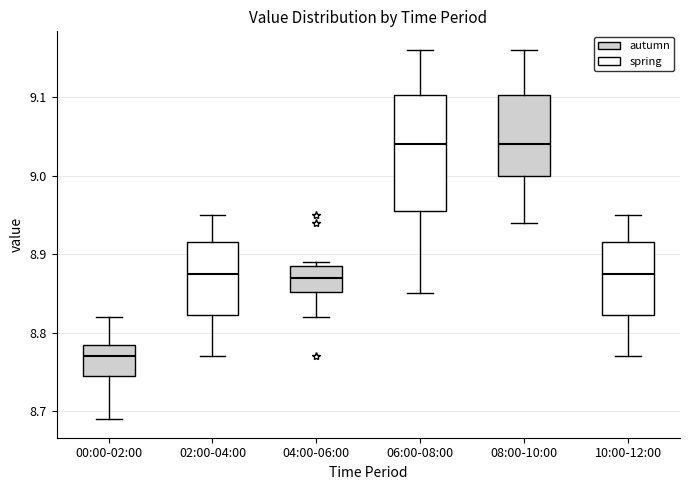

Where is the upper edge of the box for 06:00-08:00 on the y-axis? The values are not printed on the chart, so give them approximately, as read against the axis.

9.10